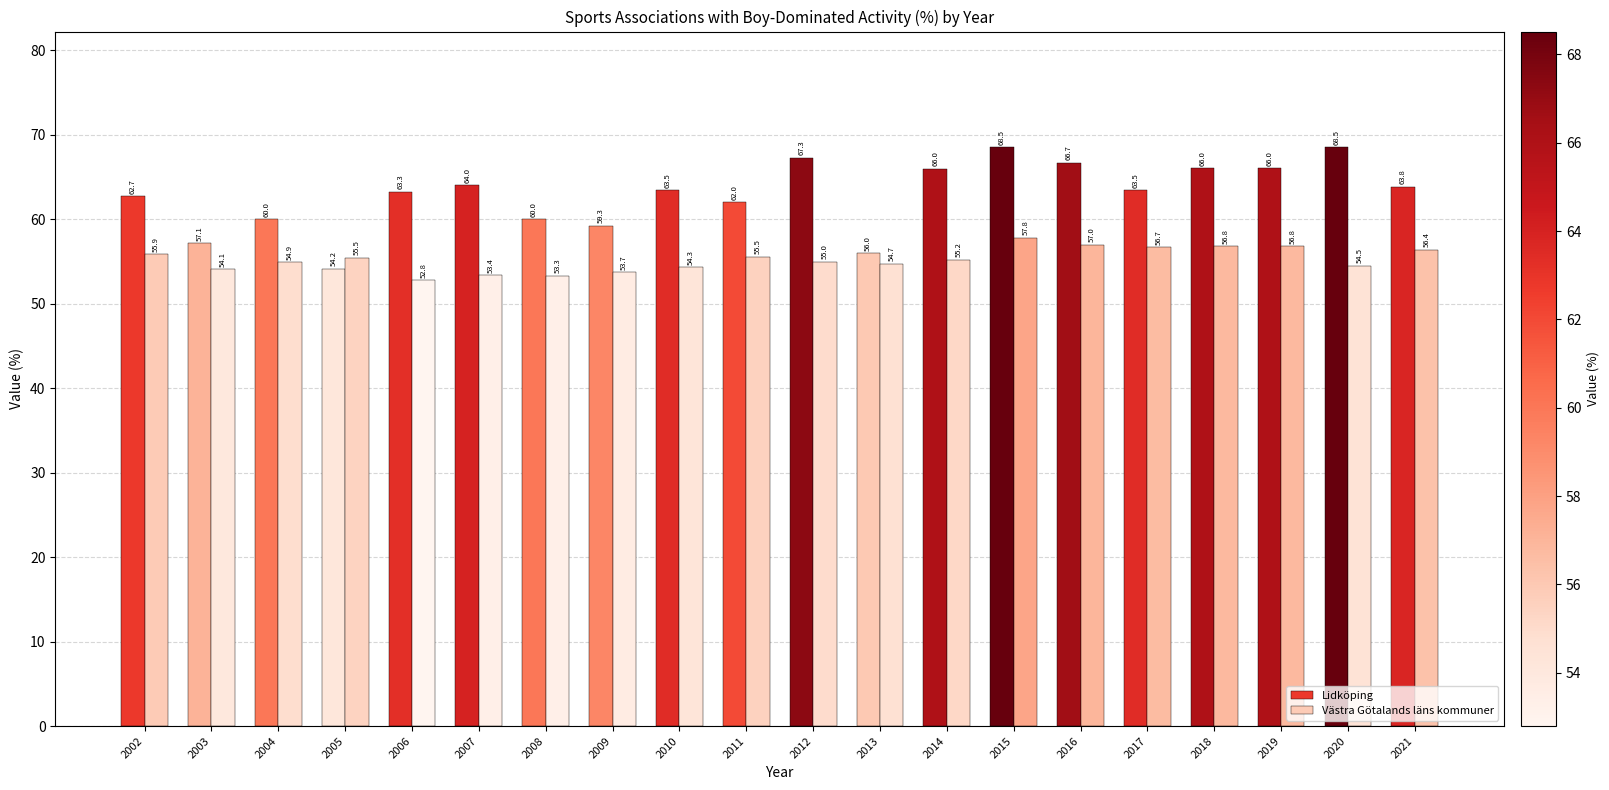

What is the maximum value shown in the chart?

68.5